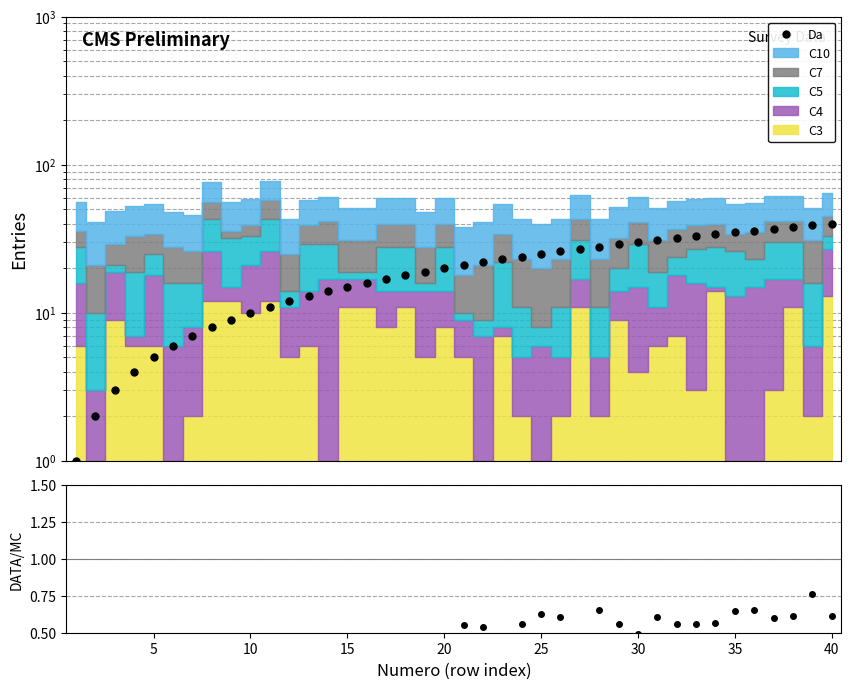

The value of Da at 10 is 2.0. True or false?

False